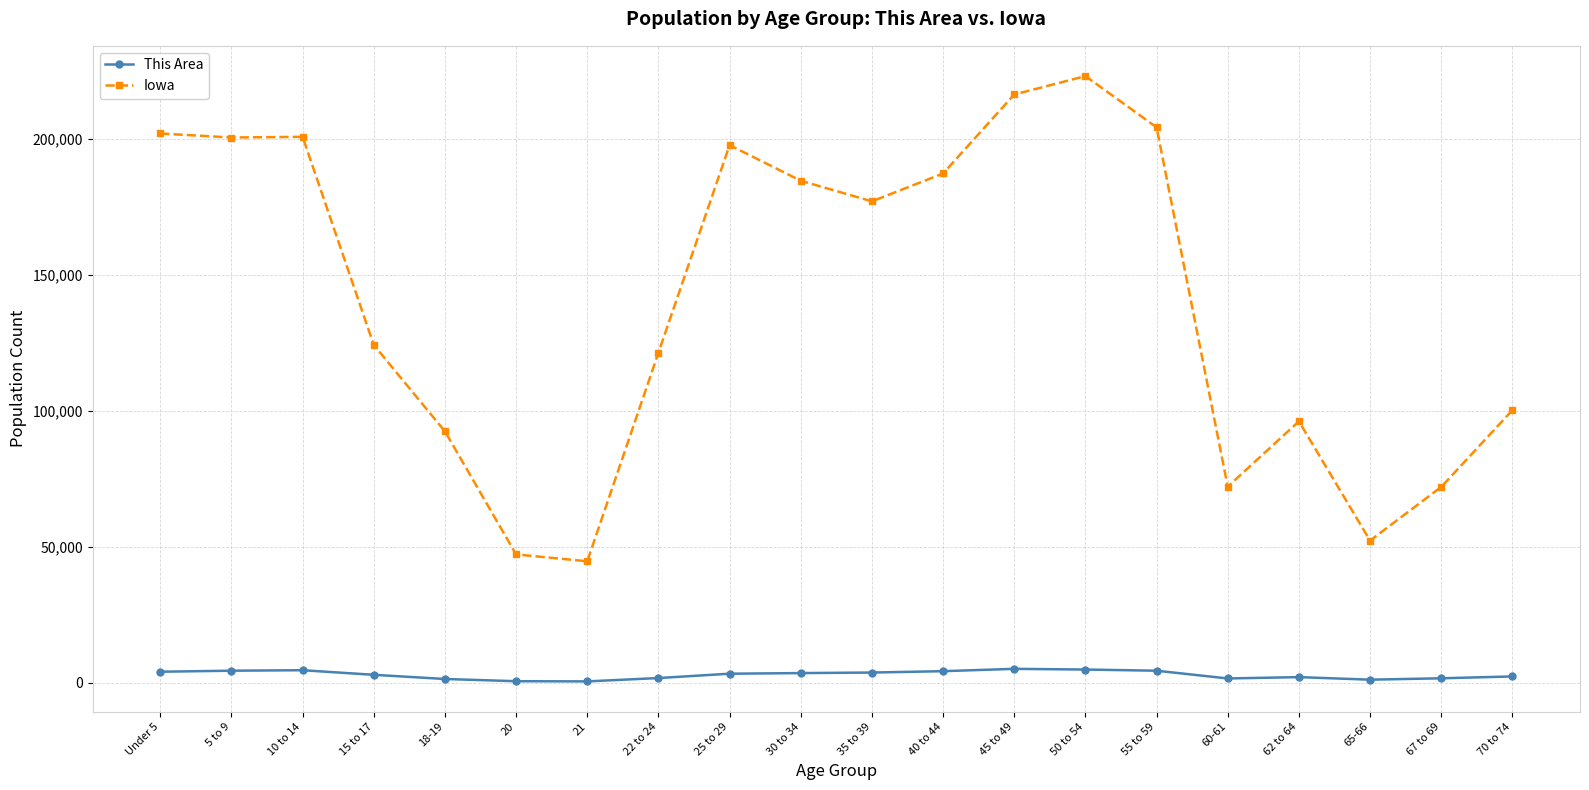

True or false: Iowa and This Area cross at least once.

False